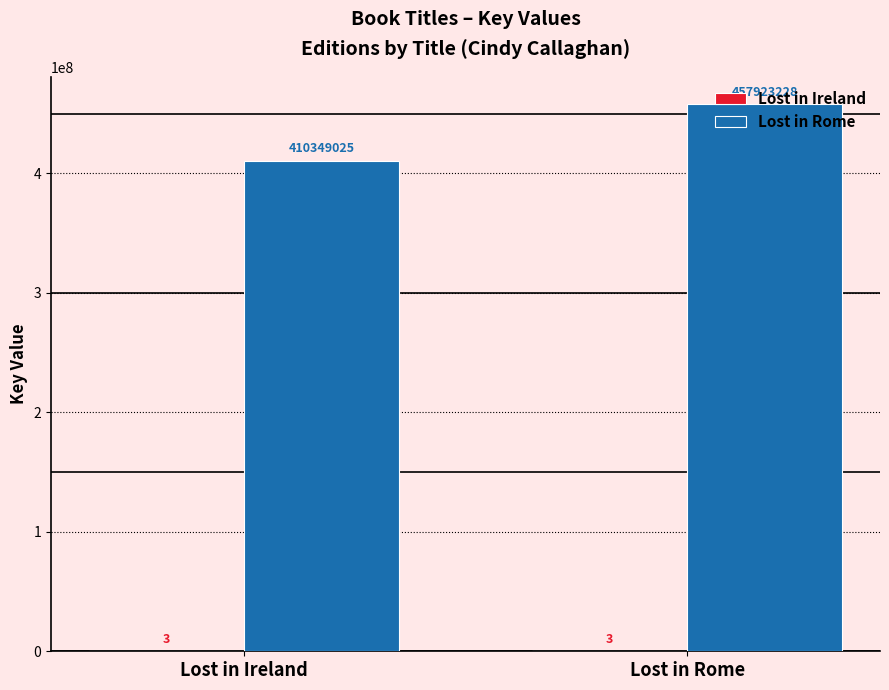

The value of Lost in Rome at Lost in Rome is 318496238. True or false?

False